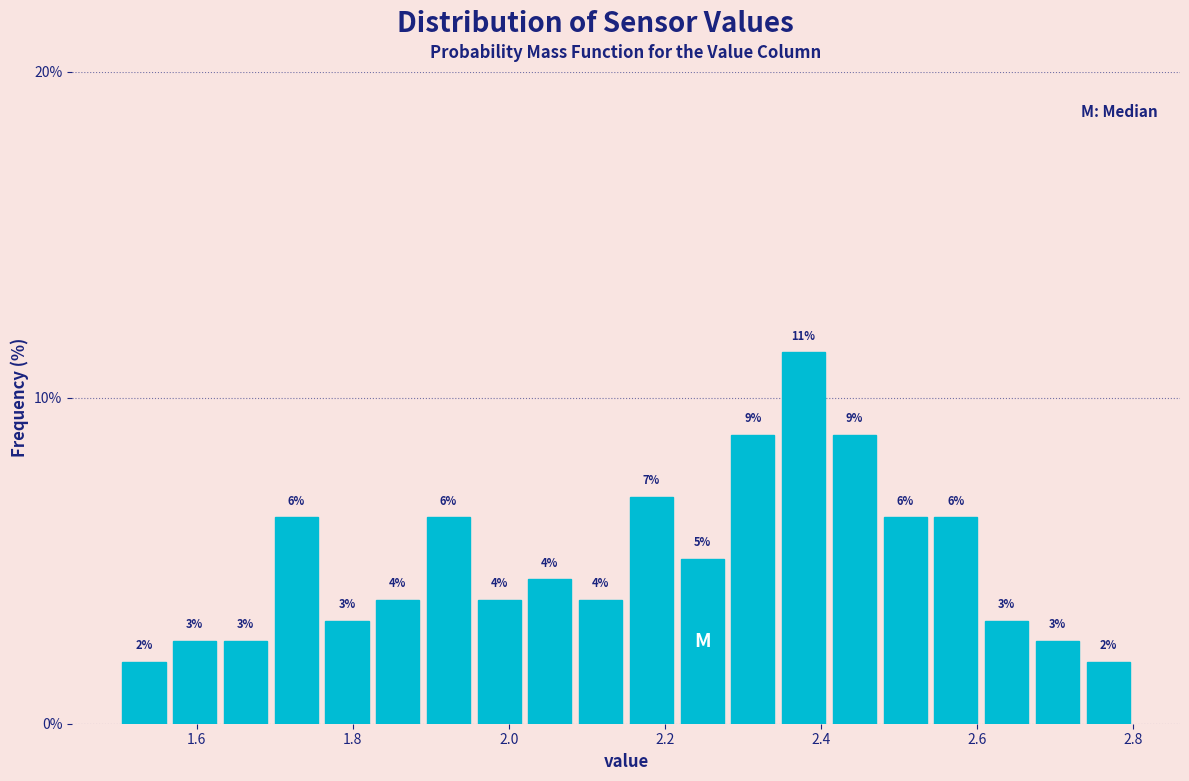

Read against the x-axis, roughly where is the centre of the tallest bar?

2.38